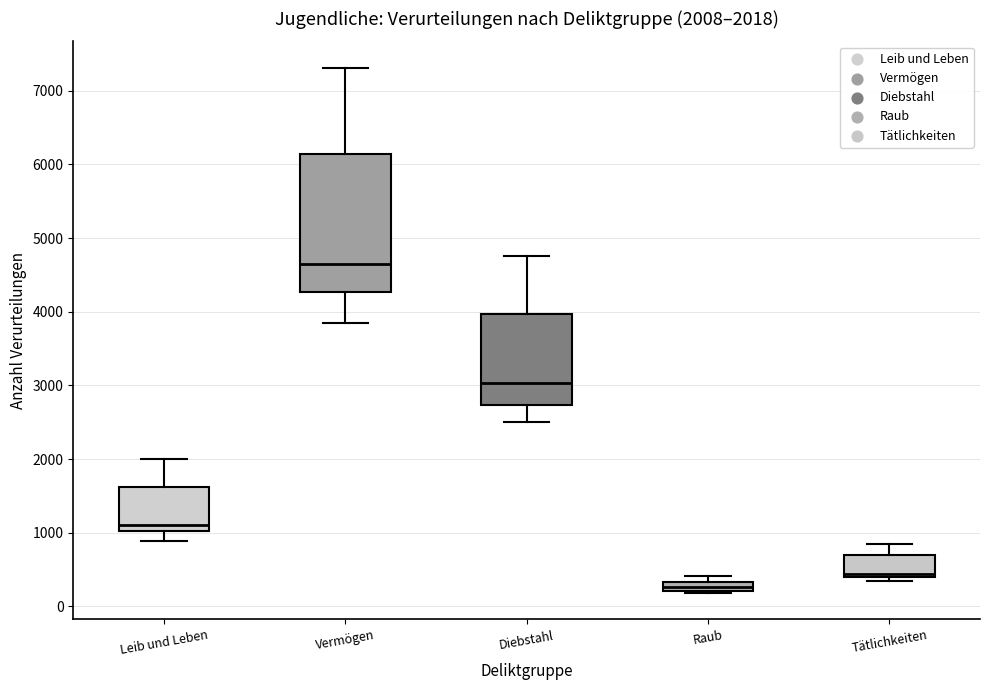

Which box has the highest median line?

Vermögen